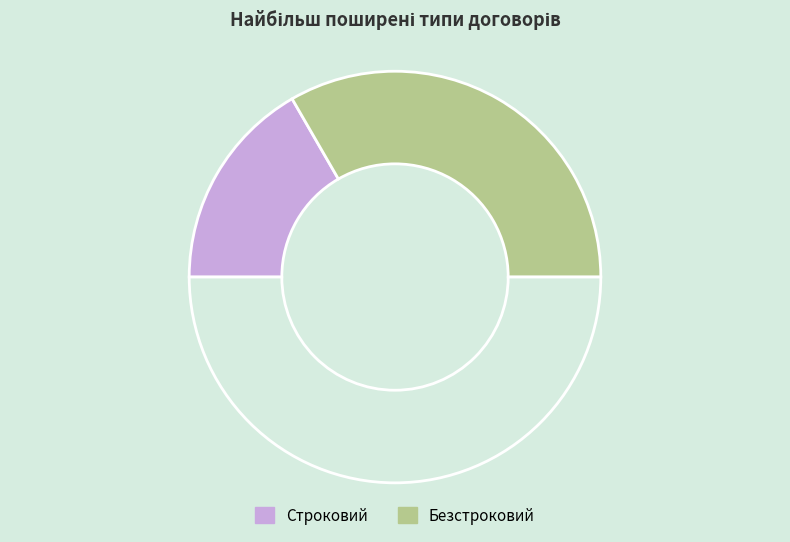

Which slice is the largest?

Безстроковий